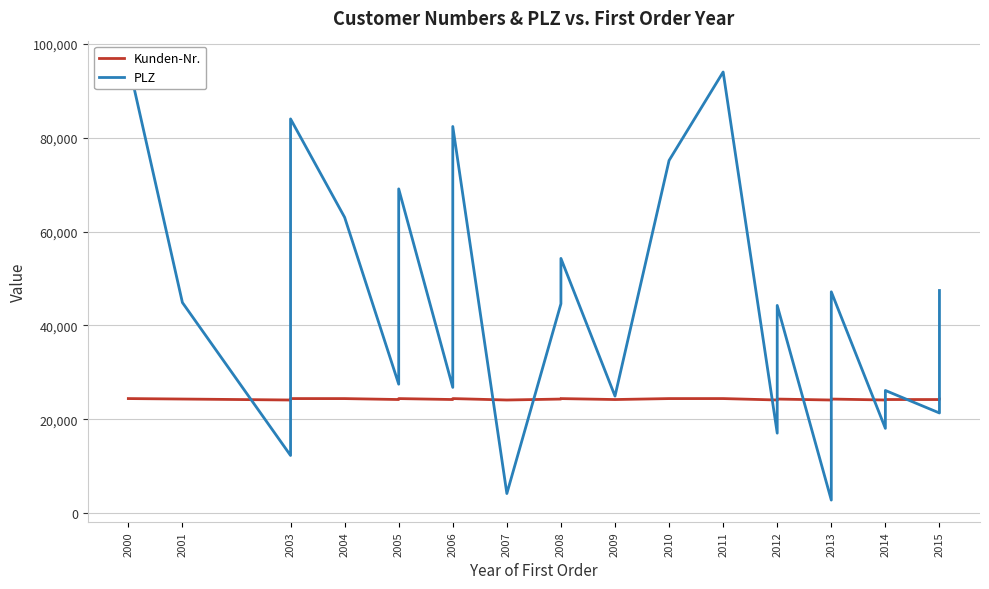

Is it true that Kunden-Nr. equals 24406 at 2003?

True